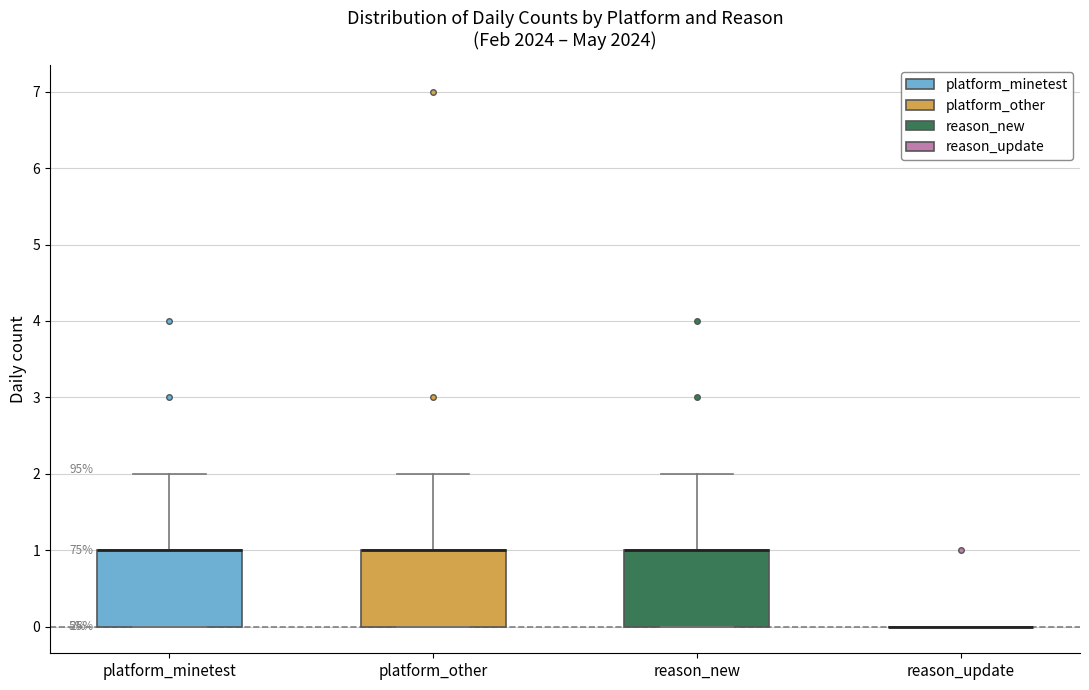

Reading left to right, read every box against the y-axis: the position of its median line, the range the box covers, and the ends of its whiskers. The values are not printed on the chart, so give them approximately, as read against the axis.

platform_minetest: median 1 (drawn on the box's upper edge), box 0 to 1, whiskers 0 to 2
platform_other: median 1 (drawn on the box's upper edge), box 0 to 1, whiskers 0 to 2
reason_new: median 1 (drawn on the box's upper edge), box 0 to 1, whiskers 0 to 2
reason_update: box collapsed to a line at 0, whiskers 0 to 0